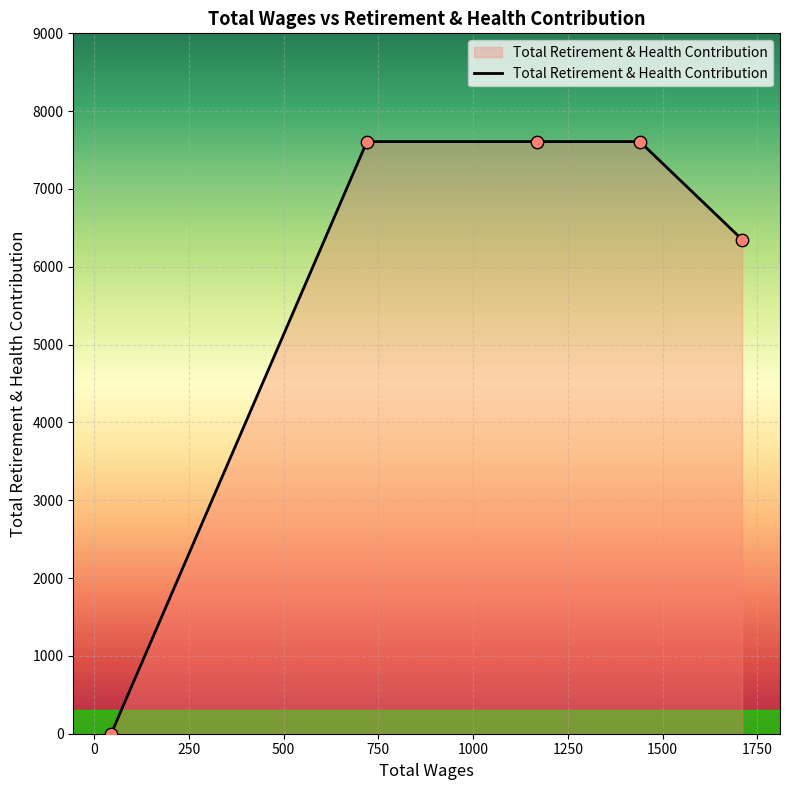

What is the sum of all values?

29177